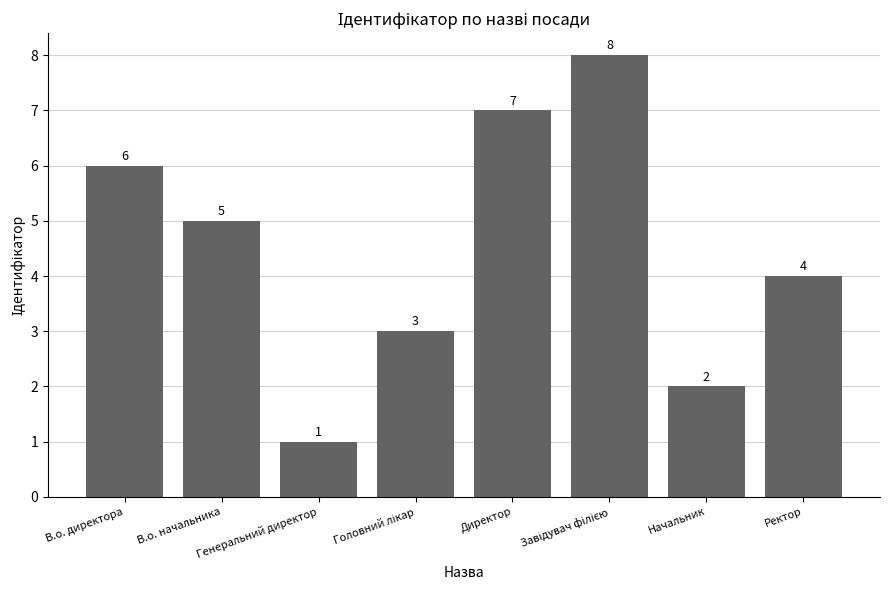

How many values are between 3 and 7?

5